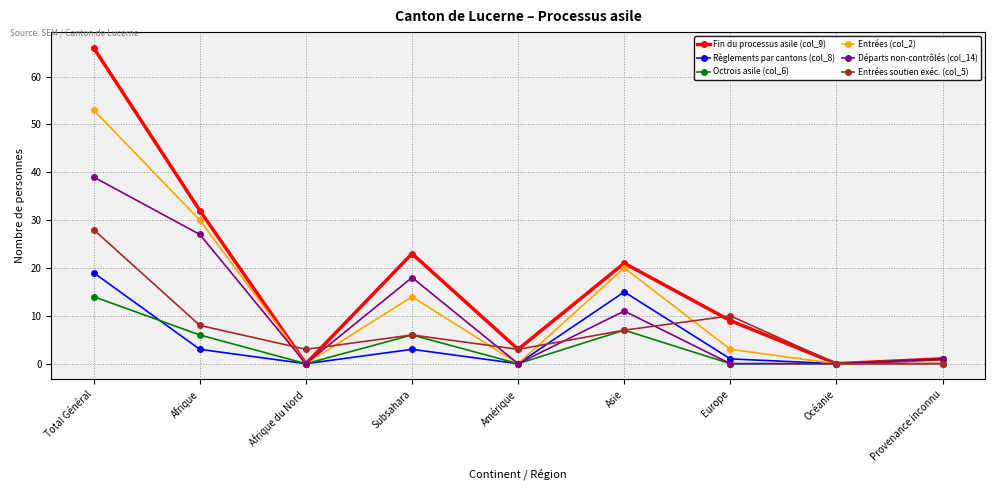

The value of Octrois asile (col_6) at Amérique is -8. True or false?

False